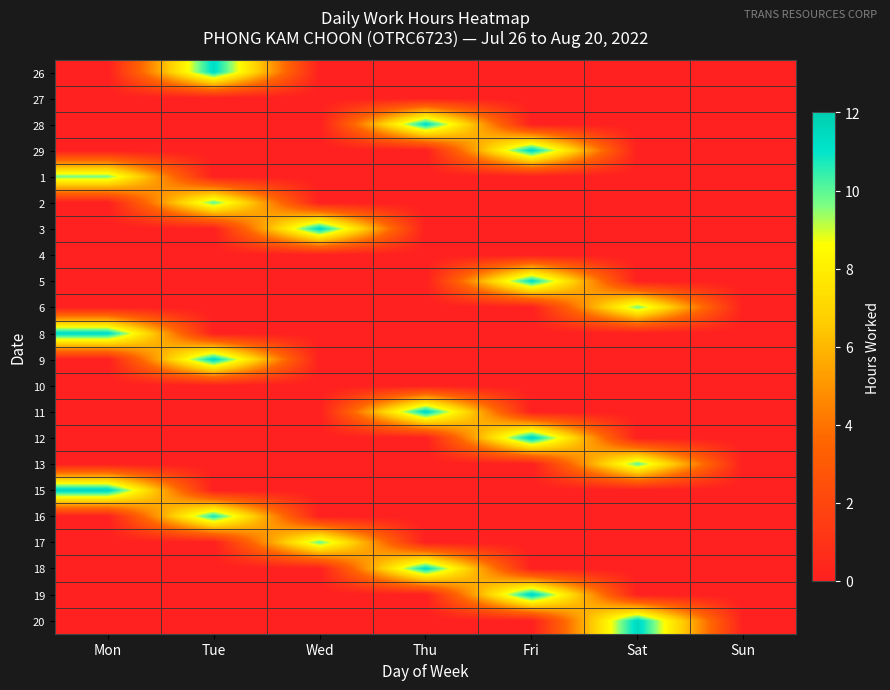

Reading left to right, list all the values displayed in this chart.

26: Mon=0.0	Tue=11.3	Wed=0.0	Thu=0.0	Fri=0.0	Sat=0.0	Sun=0.0
27: Mon=0.0	Tue=0.0	Wed=0.0	Thu=0.0	Fri=0.0	Sat=0.0	Sun=0.0
28: Mon=0.0	Tue=0.0	Wed=0.0	Thu=11.3	Fri=0.0	Sat=0.0	Sun=0.0
29: Mon=0.0	Tue=0.0	Wed=0.0	Thu=0.0	Fri=11.5	Sat=0.0	Sun=0.0
1: Mon=9.7	Tue=0.0	Wed=0.0	Thu=0.0	Fri=0.0	Sat=0.0	Sun=0.0
2: Mon=0.0	Tue=9.9	Wed=0.0	Thu=0.0	Fri=0.0	Sat=0.0	Sun=0.0
3: Mon=0.0	Tue=0.0	Wed=11.5	Thu=0.0	Fri=0.0	Sat=0.0	Sun=0.0
4: Mon=0.0	Tue=0.0	Wed=0.0	Thu=0.0	Fri=0.0	Sat=0.0	Sun=0.0
5: Mon=0.0	Tue=0.0	Wed=0.0	Thu=0.0	Fri=11.2	Sat=0.0	Sun=0.0
6: Mon=0.0	Tue=0.0	Wed=0.0	Thu=0.0	Fri=0.0	Sat=9.8	Sun=0.0
8: Mon=11.3	Tue=0.0	Wed=0.0	Thu=0.0	Fri=0.0	Sat=0.0	Sun=0.0
9: Mon=0.0	Tue=11.5	Wed=0.0	Thu=0.0	Fri=0.0	Sat=0.0	Sun=0.0
10: Mon=0.0	Tue=0.0	Wed=0.0	Thu=0.0	Fri=0.0	Sat=0.0	Sun=0.0
11: Mon=0.0	Tue=0.0	Wed=0.0	Thu=11.5	Fri=0.0	Sat=0.0	Sun=0.0
12: Mon=0.0	Tue=0.0	Wed=0.0	Thu=0.0	Fri=11.7	Sat=0.0	Sun=0.0
13: Mon=0.0	Tue=0.0	Wed=0.0	Thu=0.0	Fri=0.0	Sat=10.0	Sun=0.0
15: Mon=11.6	Tue=0.0	Wed=0.0	Thu=0.0	Fri=0.0	Sat=0.0	Sun=0.0
16: Mon=0.0	Tue=10.8	Wed=0.0	Thu=0.0	Fri=0.0	Sat=0.0	Sun=0.0
17: Mon=0.0	Tue=0.0	Wed=9.9	Thu=0.0	Fri=0.0	Sat=0.0	Sun=0.0
18: Mon=0.0	Tue=0.0	Wed=0.0	Thu=11.3	Fri=0.0	Sat=0.0	Sun=0.0
19: Mon=0.0	Tue=0.0	Wed=0.0	Thu=0.0	Fri=11.6	Sat=0.0	Sun=0.0
20: Mon=0.0	Tue=0.0	Wed=0.0	Thu=0.0	Fri=0.0	Sat=11.5	Sun=0.0